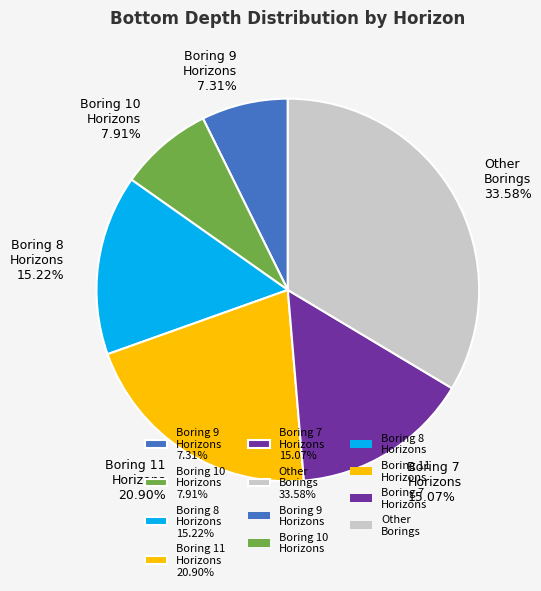

Does Boring 11 Horizons 20.90% represent more than half of the total?

No